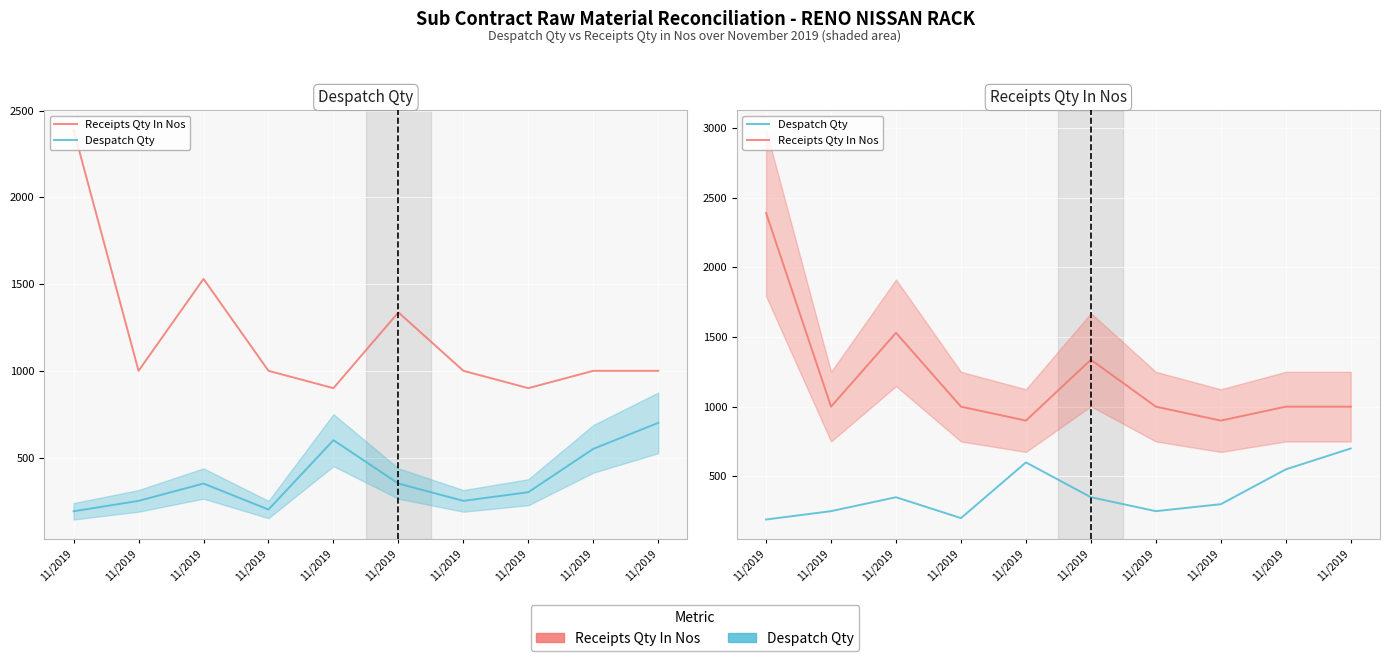

What is the greatest value displayed?

2390